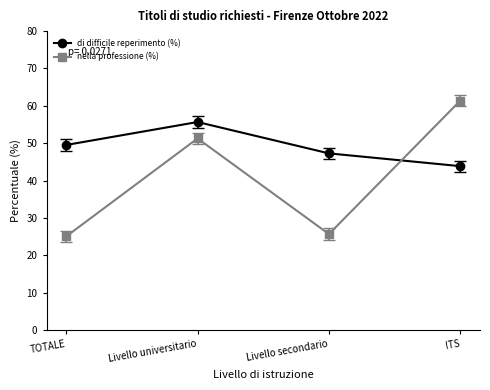

Which series has the largest range (max minus min)?

nella professione (%)